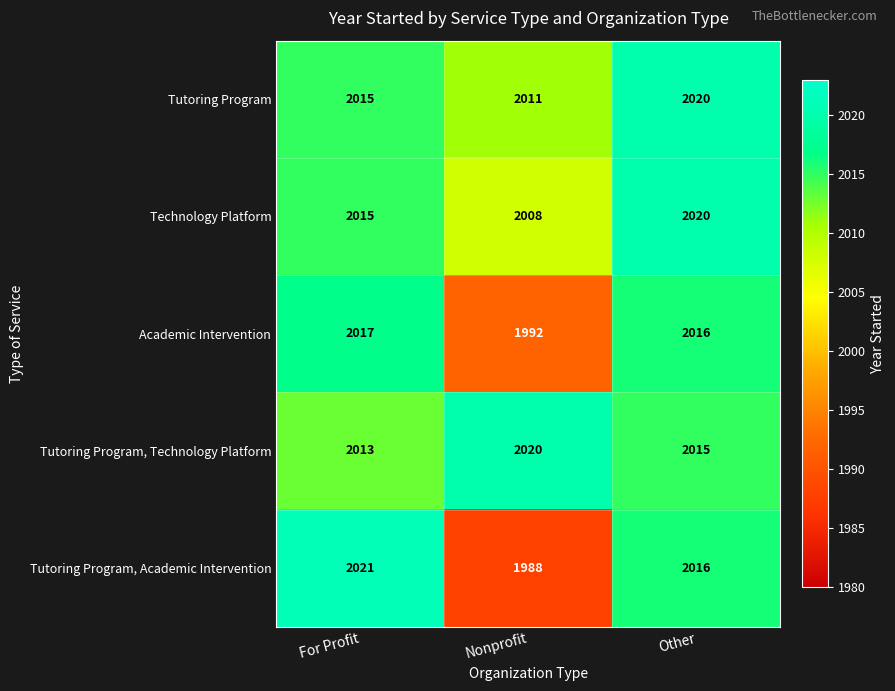

Which series has the largest range (max minus min)?

Tutoring Program, Academic Intervention